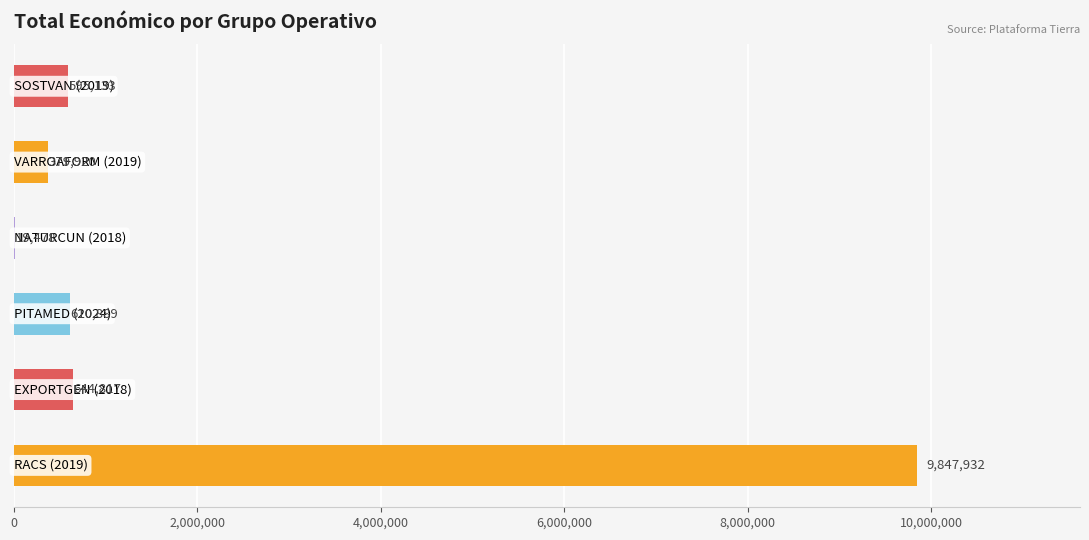

What is the sum of all values?

12098169